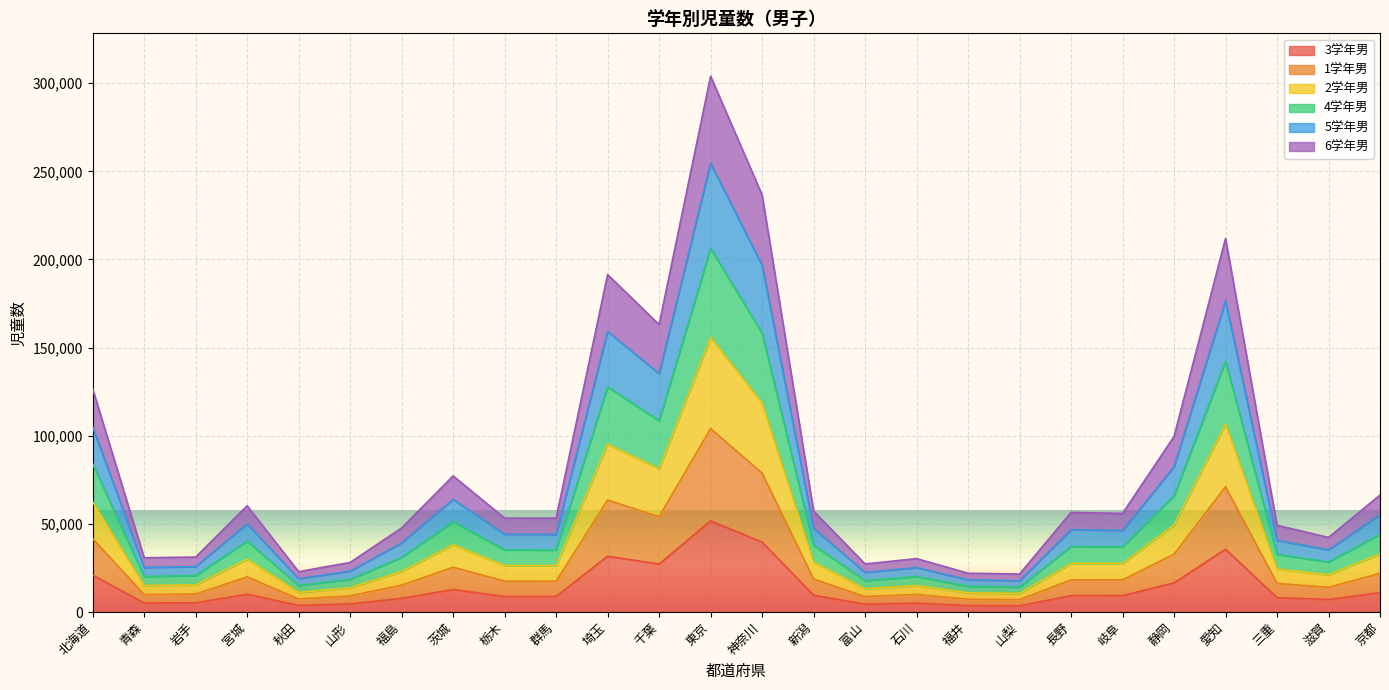

In 4学年男, how many points are higher than both neighbors (excluding endpoints)?

7